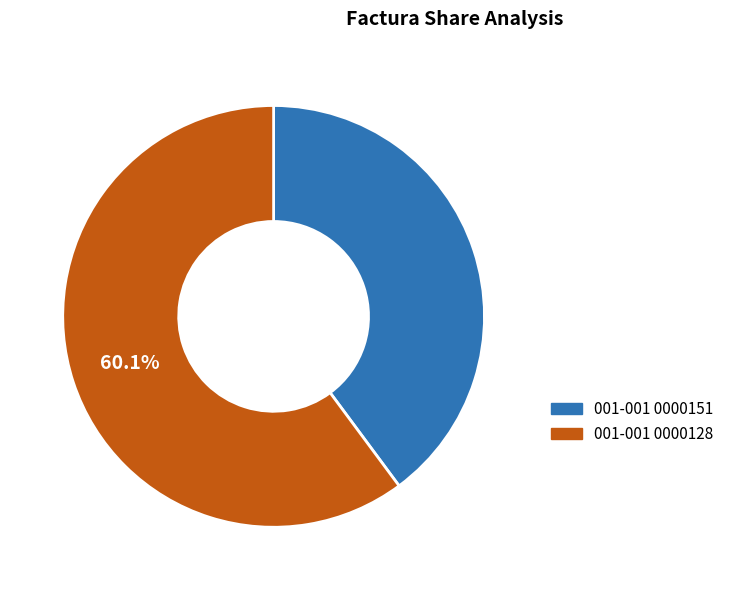

Which slice is the largest?

001-001 0000128